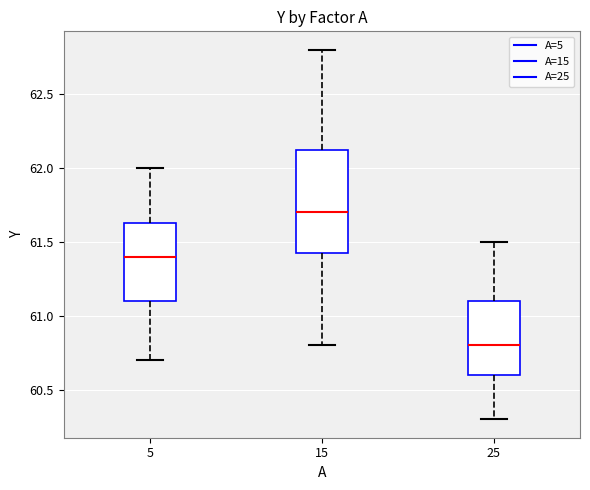

Where is the lower edge of the box at x = 15 on the y-axis? The values are not printed on the chart, so give them approximately, as read against the axis.

61.45